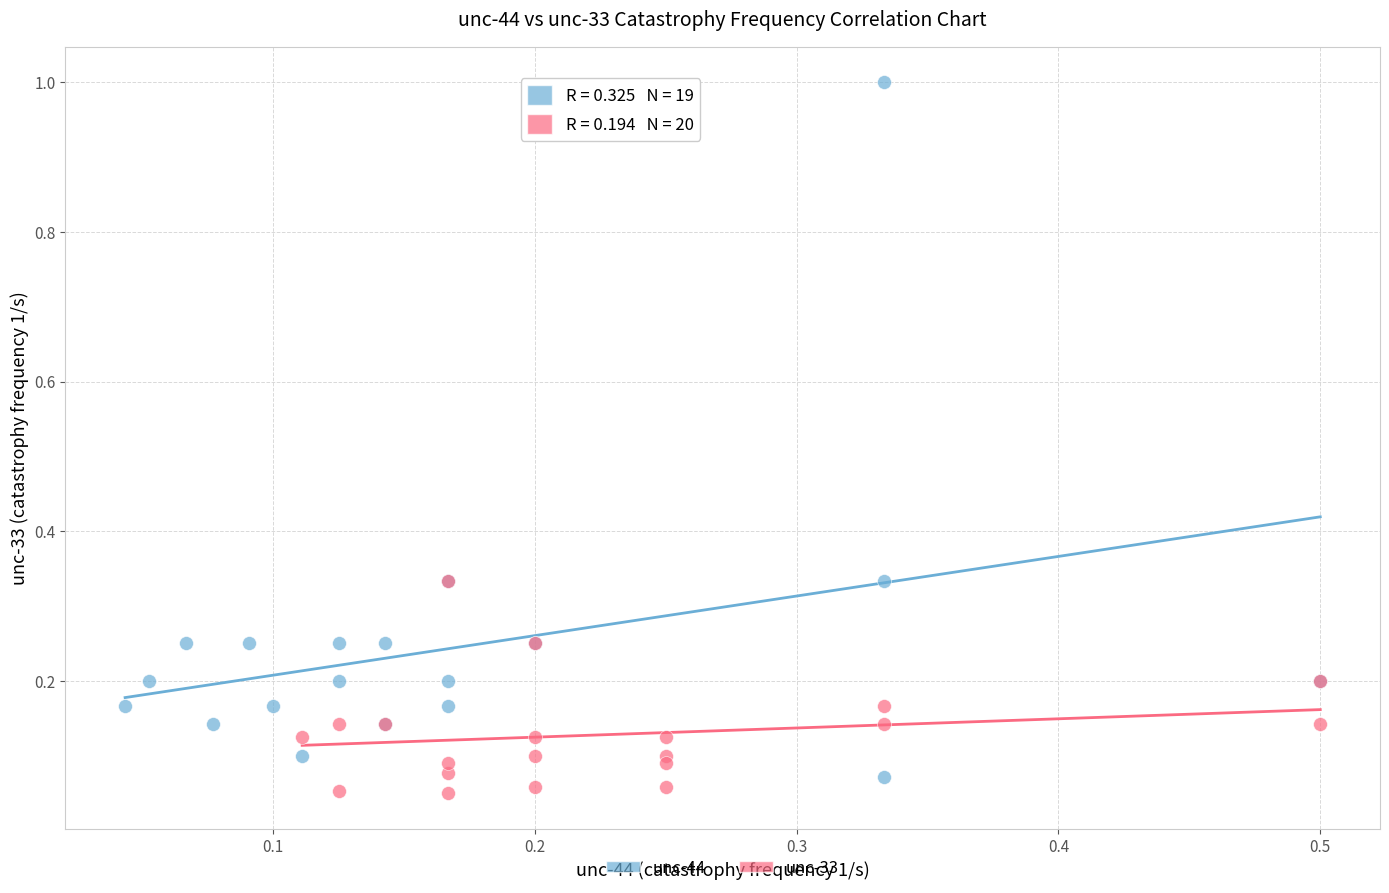

Which series reaches the minimum Y coordinate?

unc-33